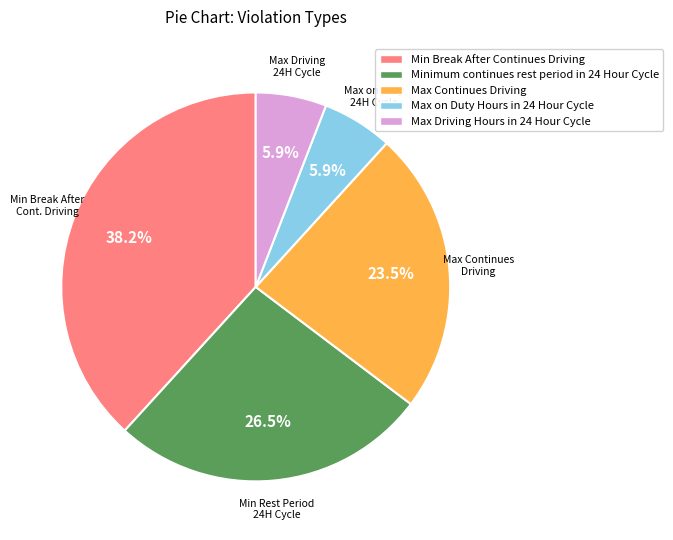

Combined, what portion of the pie is Minimum continues rest period in 24 Hour Cycle and Max Driving Hours in 24 Hour Cycle?

32.4%